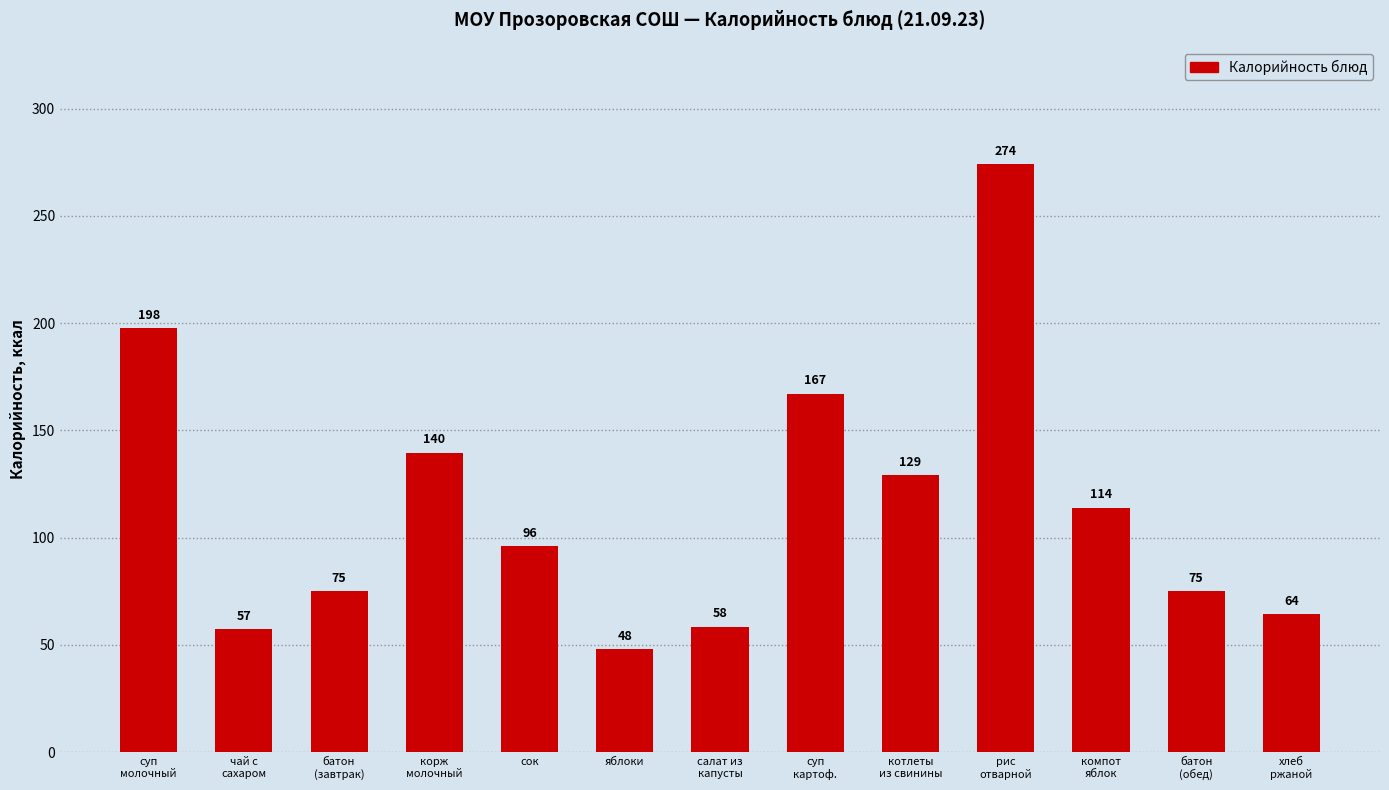

What is the label of the 12th bar from the right?

чай с
сахаром